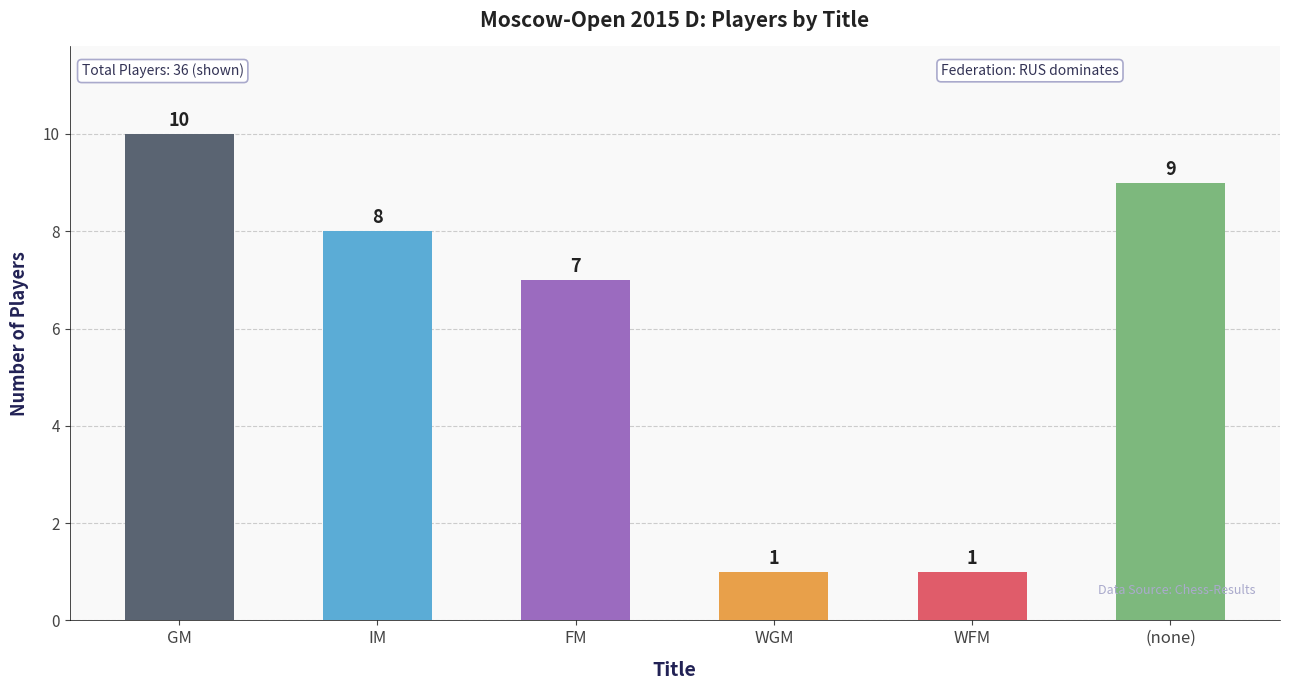

What is the label of the 6th bar from the left?

(none)